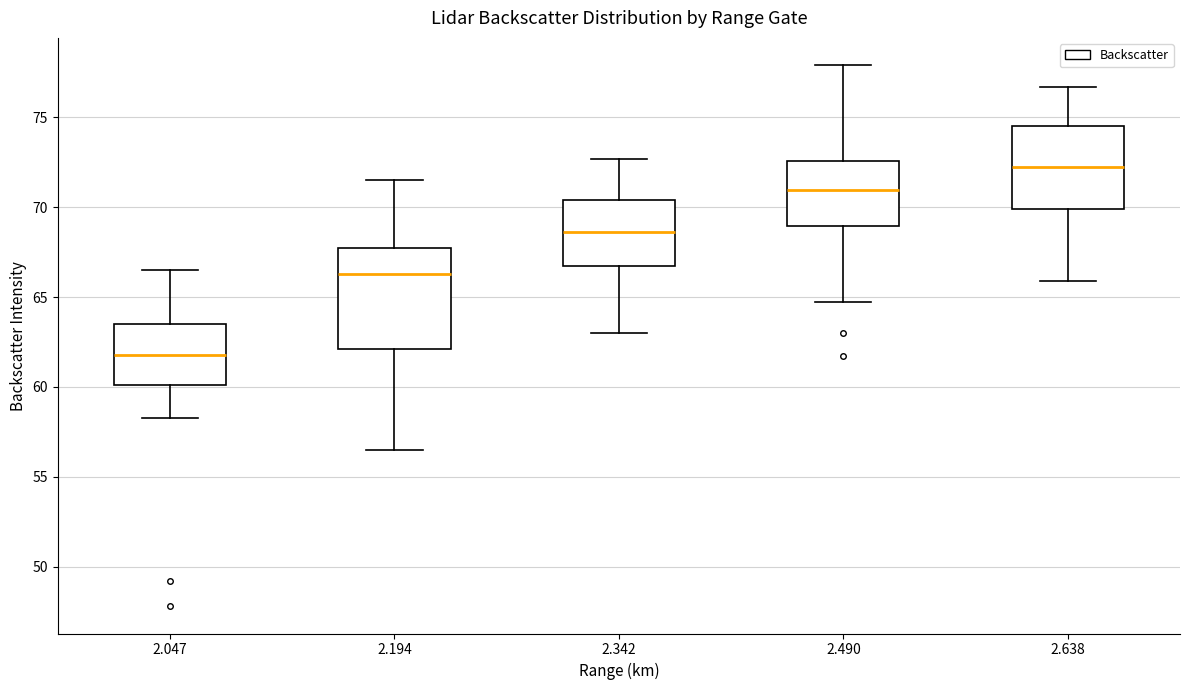

Where does the lower whisker of the box at x = 2.194 end on the y-axis? The values are not printed on the chart, so give them approximately, as read against the axis.

56.5